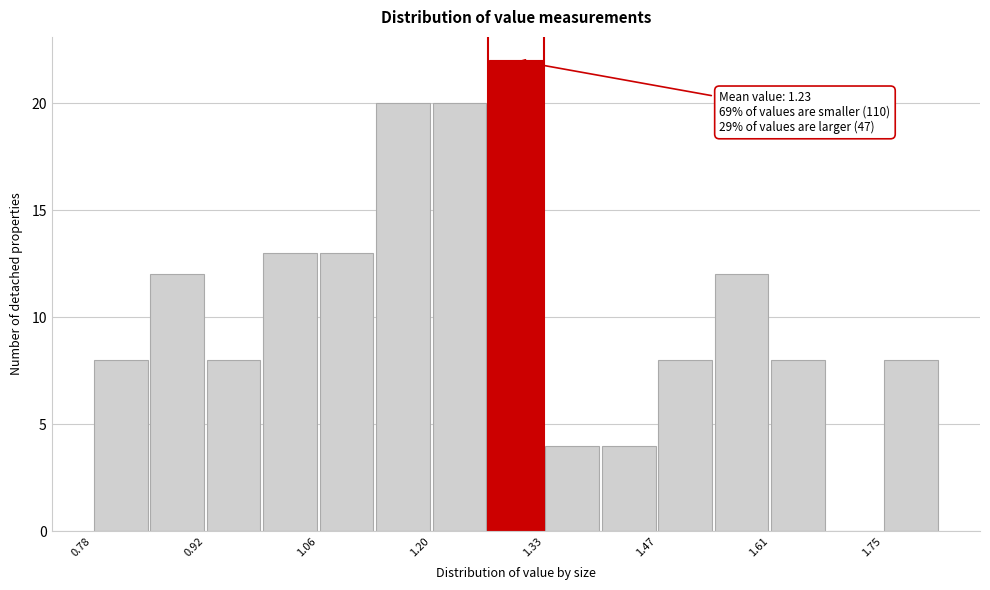

Around what value on the x-axis is the tallest bar? Give the approximate position of its centre, as read against the axis.

1.30